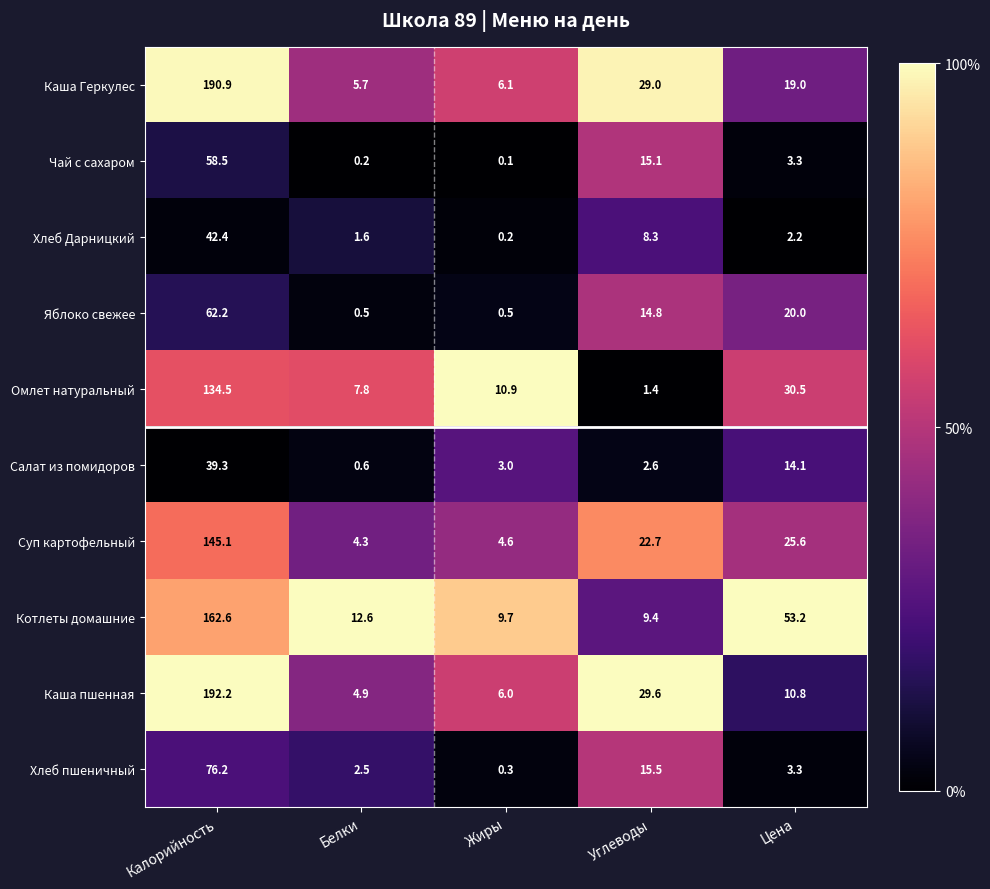

What is the difference between the maximum and minimum values in the Хлеб пшеничный series?

75.9